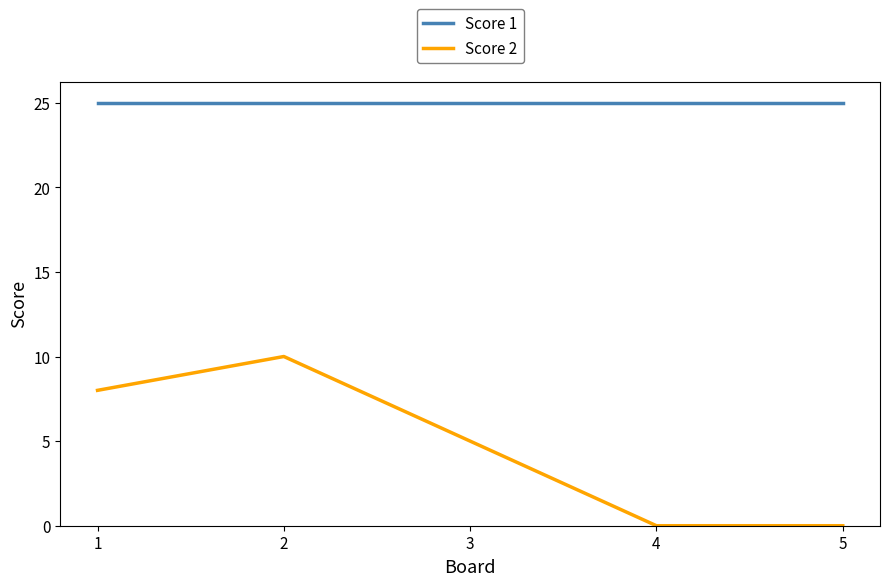

What is the difference between the maximum and minimum values in the Score 2 series?

10